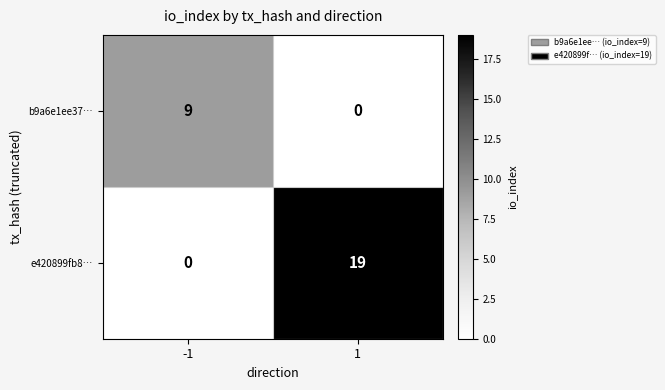

How many data points does each series have?

2